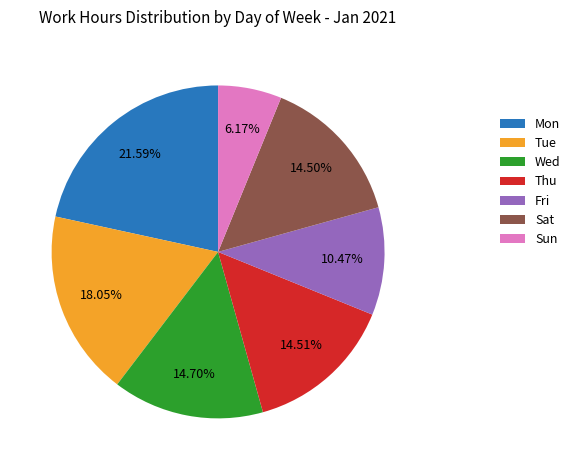

How many segments does this pie chart have?

7